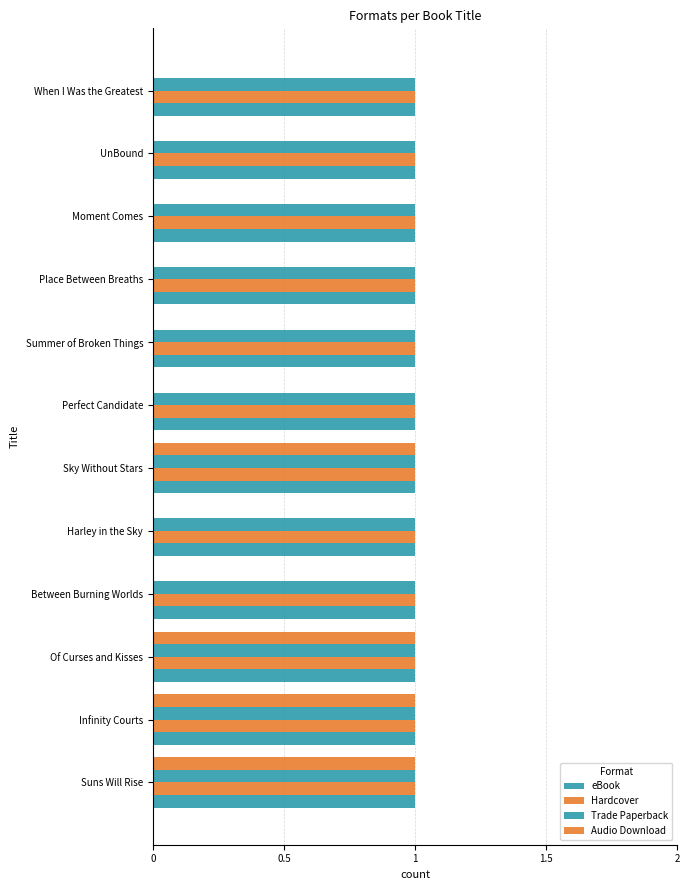

What is the difference between the second highest and second lowest values in the Audio Download series?

1.0